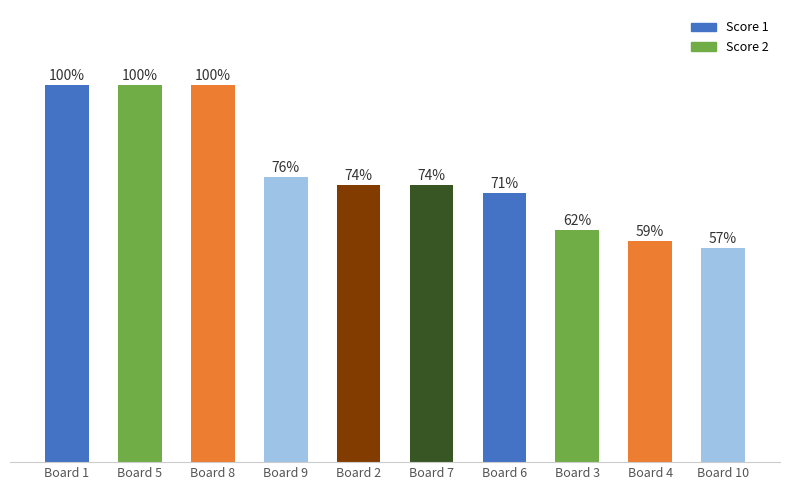

What is the difference between the second highest and second lowest values in the Score 2 series?

15